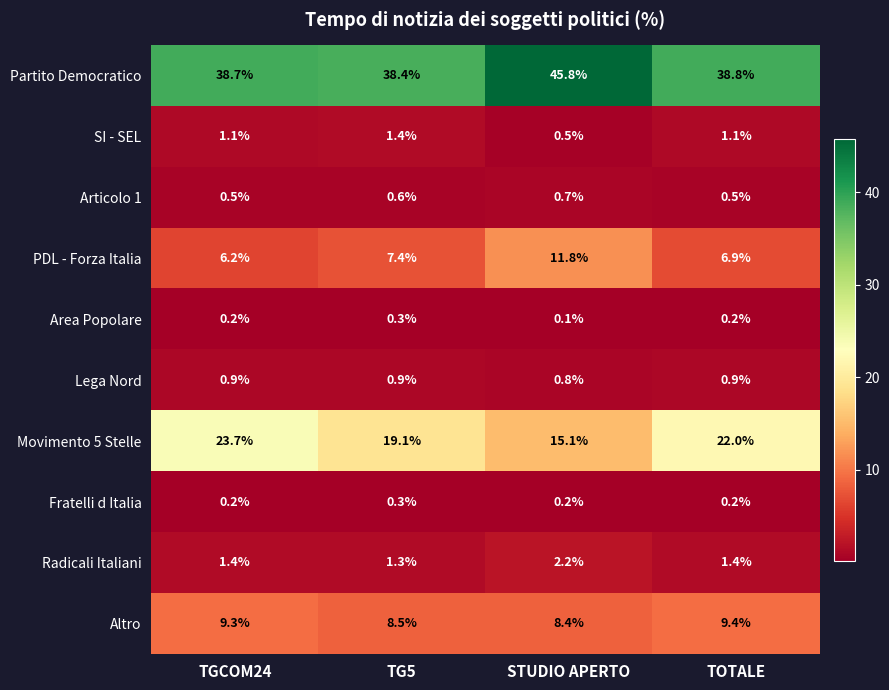

Is it true that PDL - Forza Italia equals 11.8 at STUDIO APERTO?

True